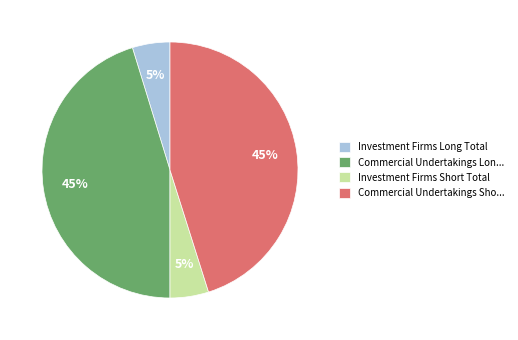

To the nearest percent, what is the average slice percentage?

25%